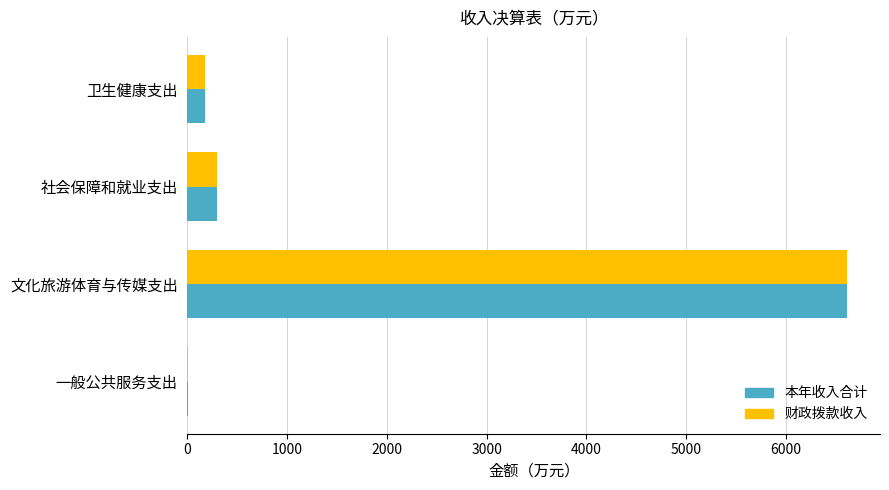

At which label does 财政拨款收入 reach its peak?

文化旅游体育与传媒支出